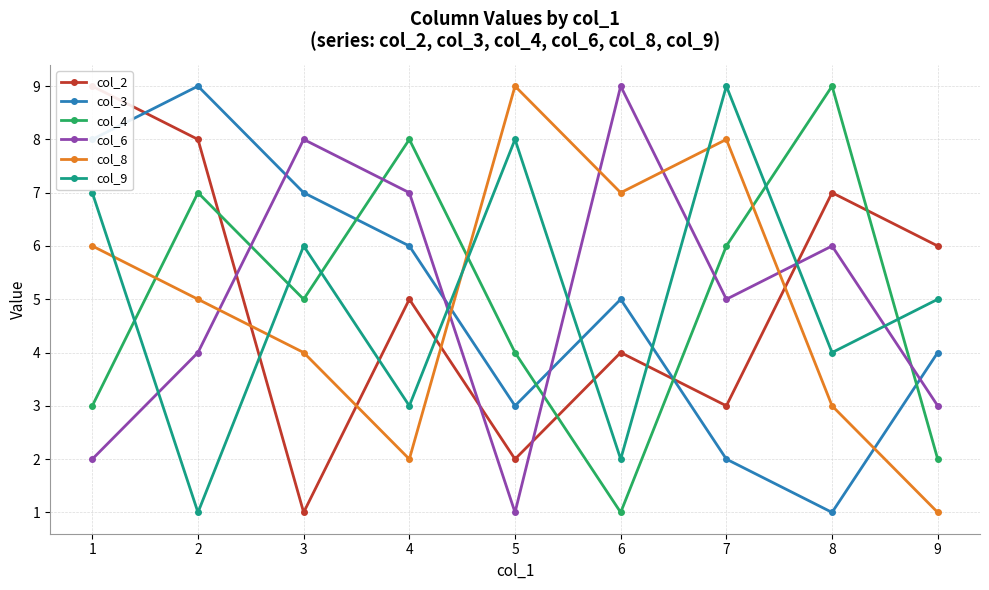

The col_9 series shows 7 at 1. True or false?

True